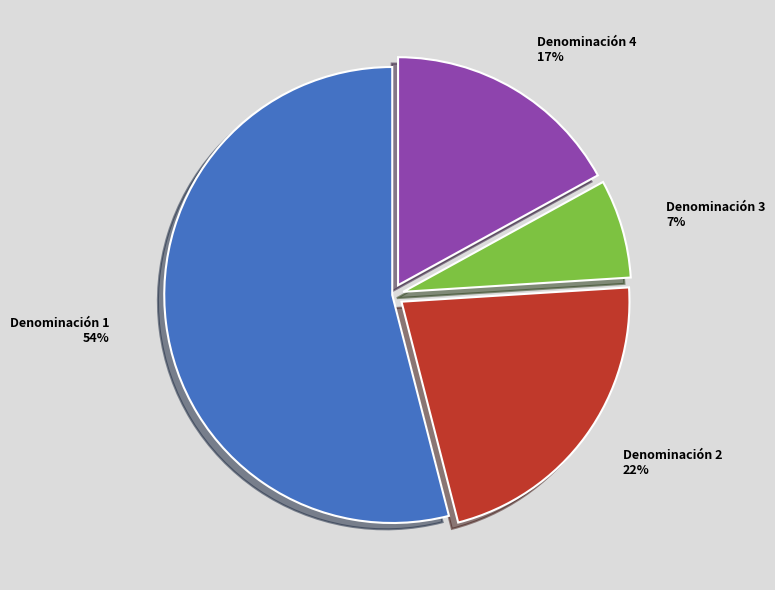

Does any single category account for the majority?

Yes